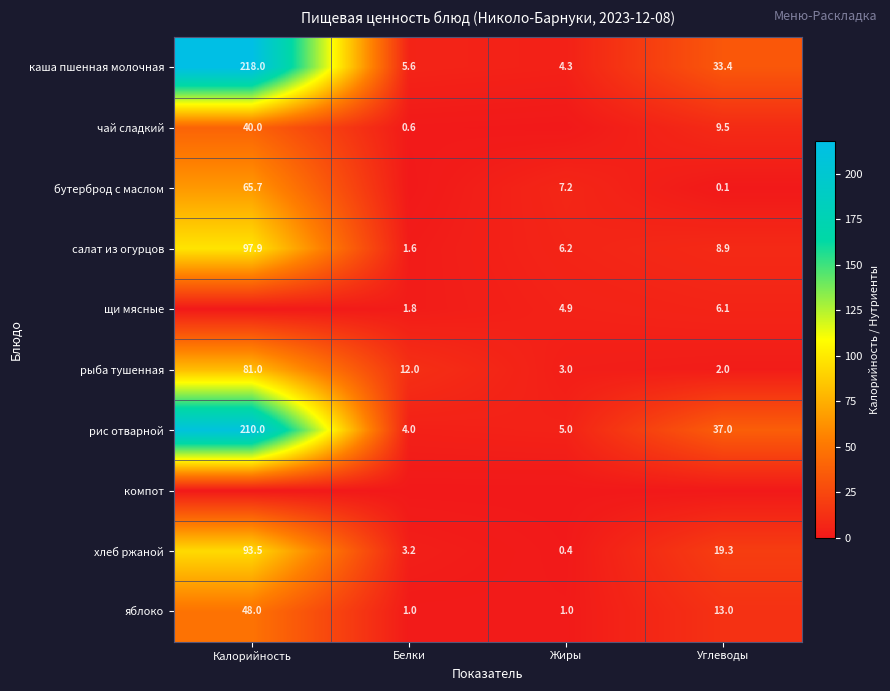

Count the number of data series in this chart.

10